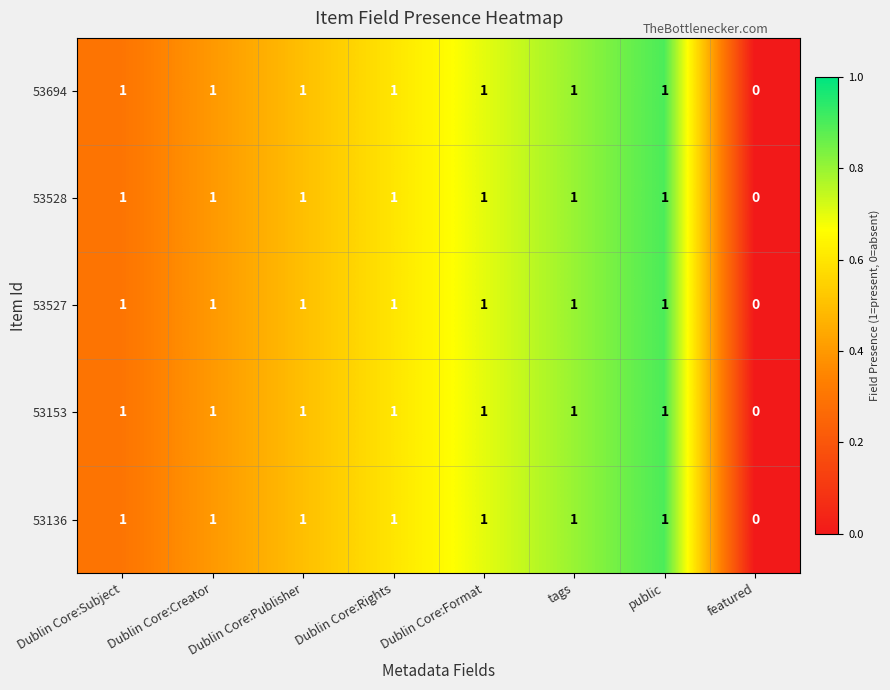

True or false: 53527 has a value of 0 at Dublin Core:Format.

False